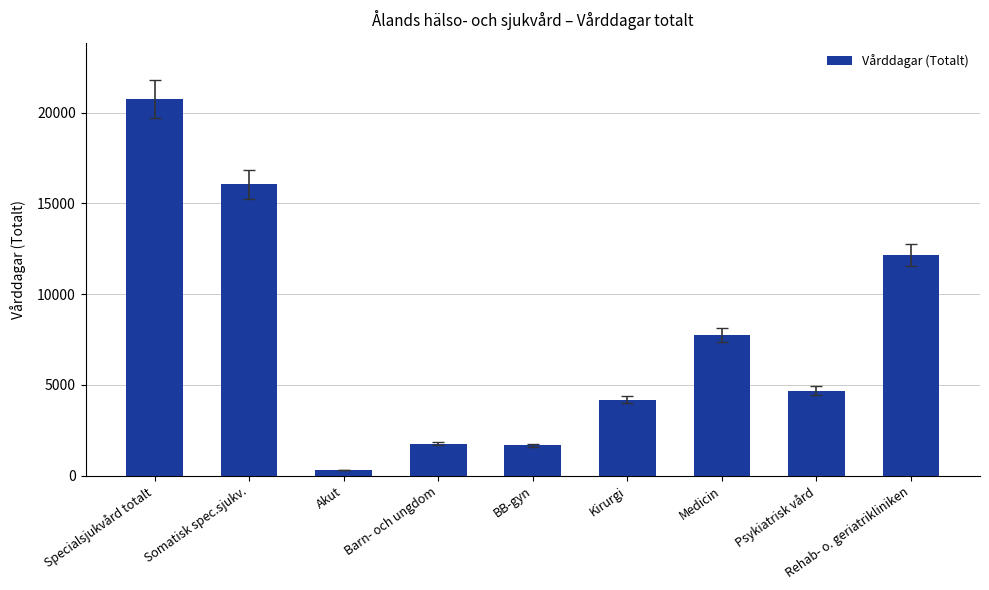

What is the ratio of the value at Medicin to the value at Psykiatrisk vård?

1.6